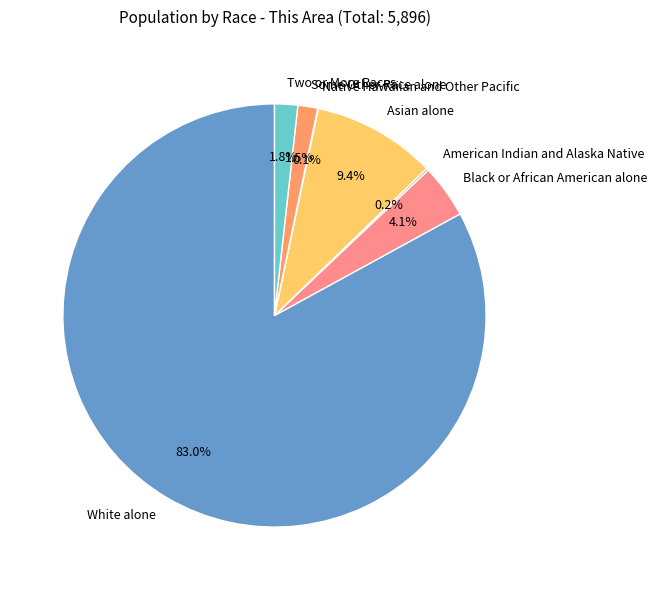

What is the largest slice in the pie chart?

White alone